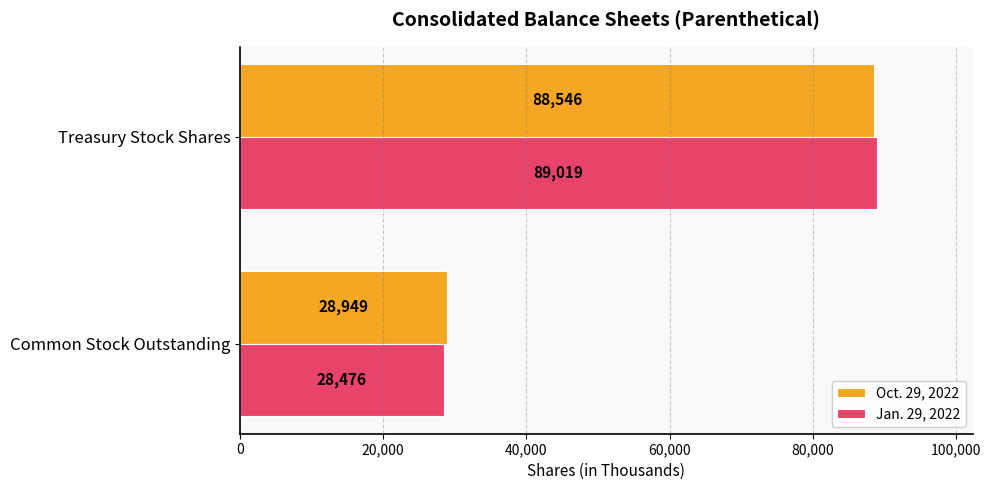

What is the spread (max minus min) of values at Treasury Stock Shares?

473